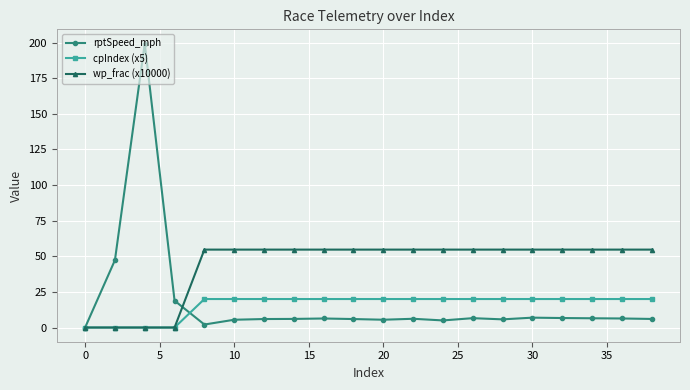

Which series has the largest total across all categories?

wp_frac (x10000)